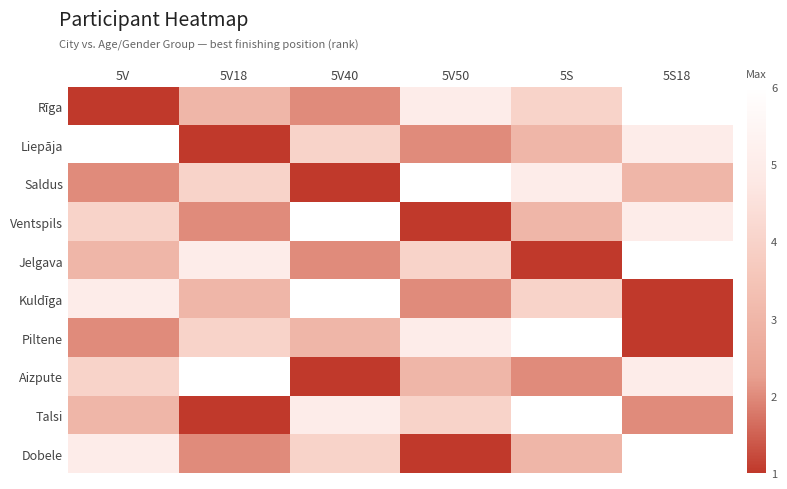

Which label corresponds to the largest value in the chart?

5S18